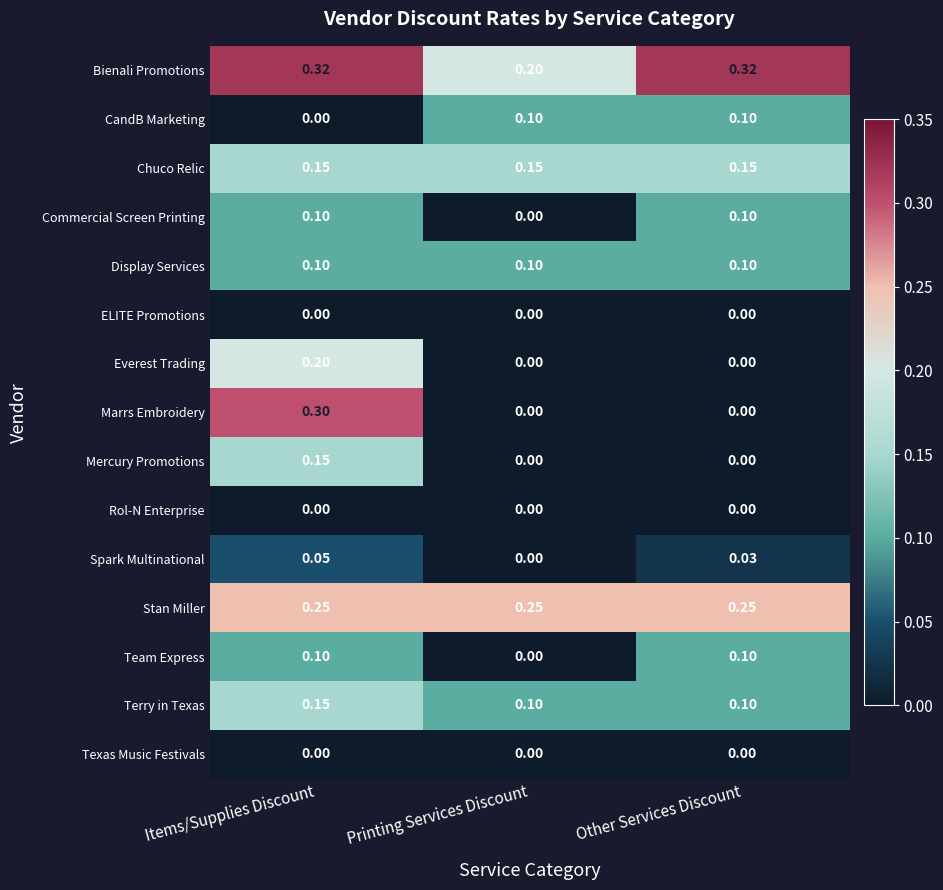

Which series has the widest spread of values?

Marrs Embroidery